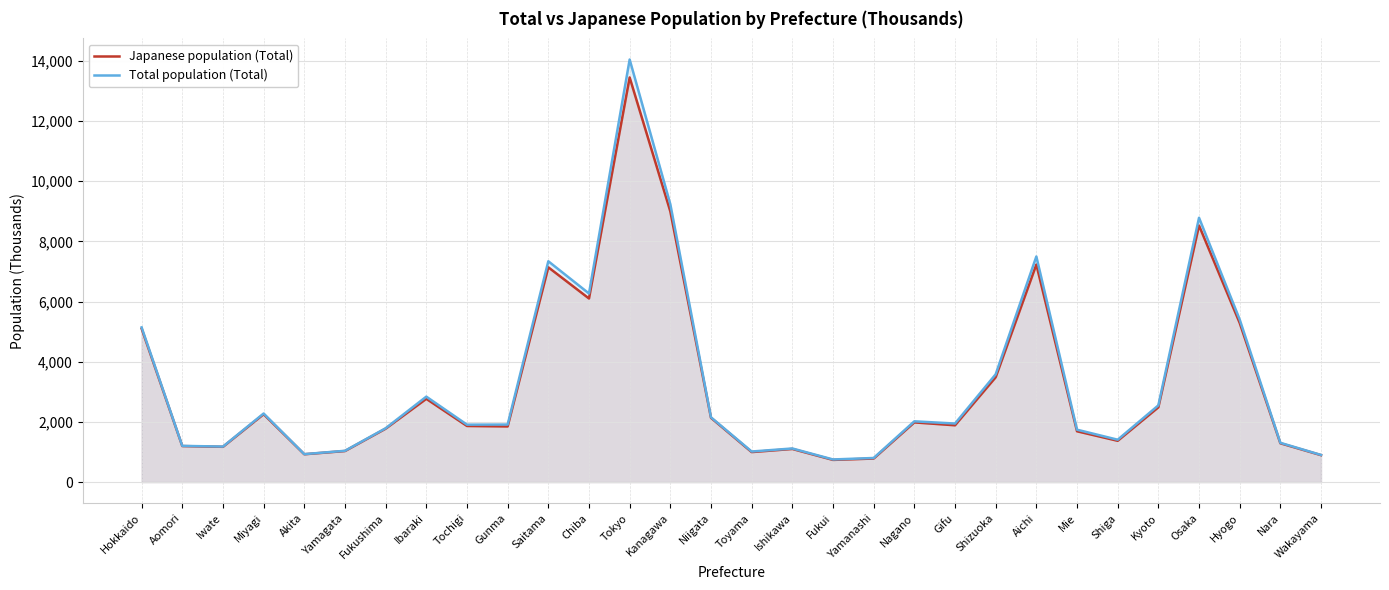

Which series changed the most between Miyagi and Toyama?

Total population (Total)